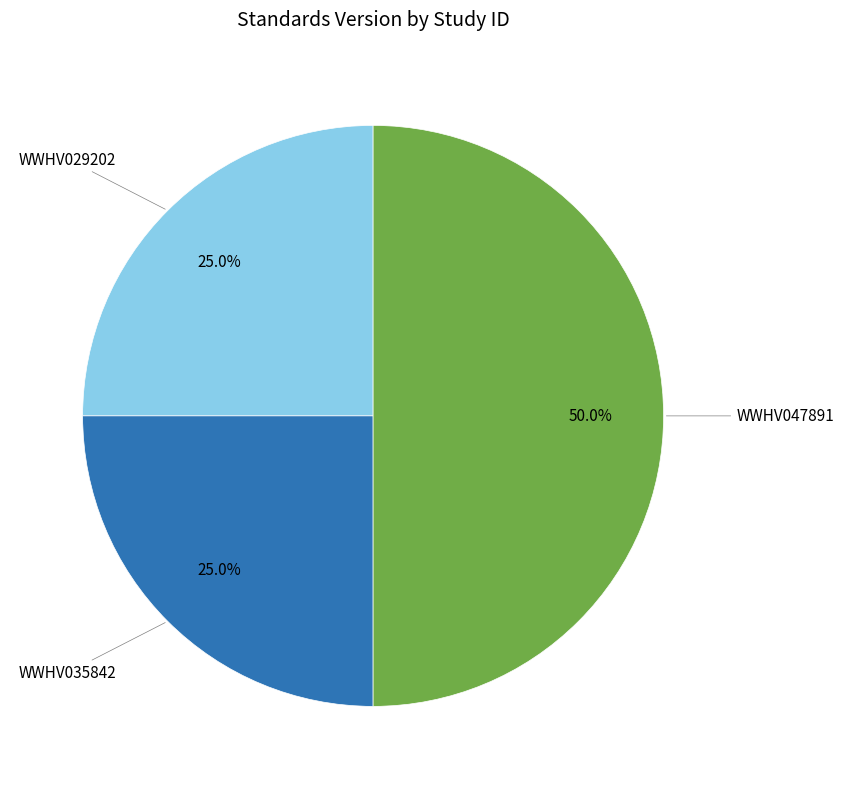

Rank the categories by value from lowest to highest.

WWHV029202, WWHV035842, WWHV047891